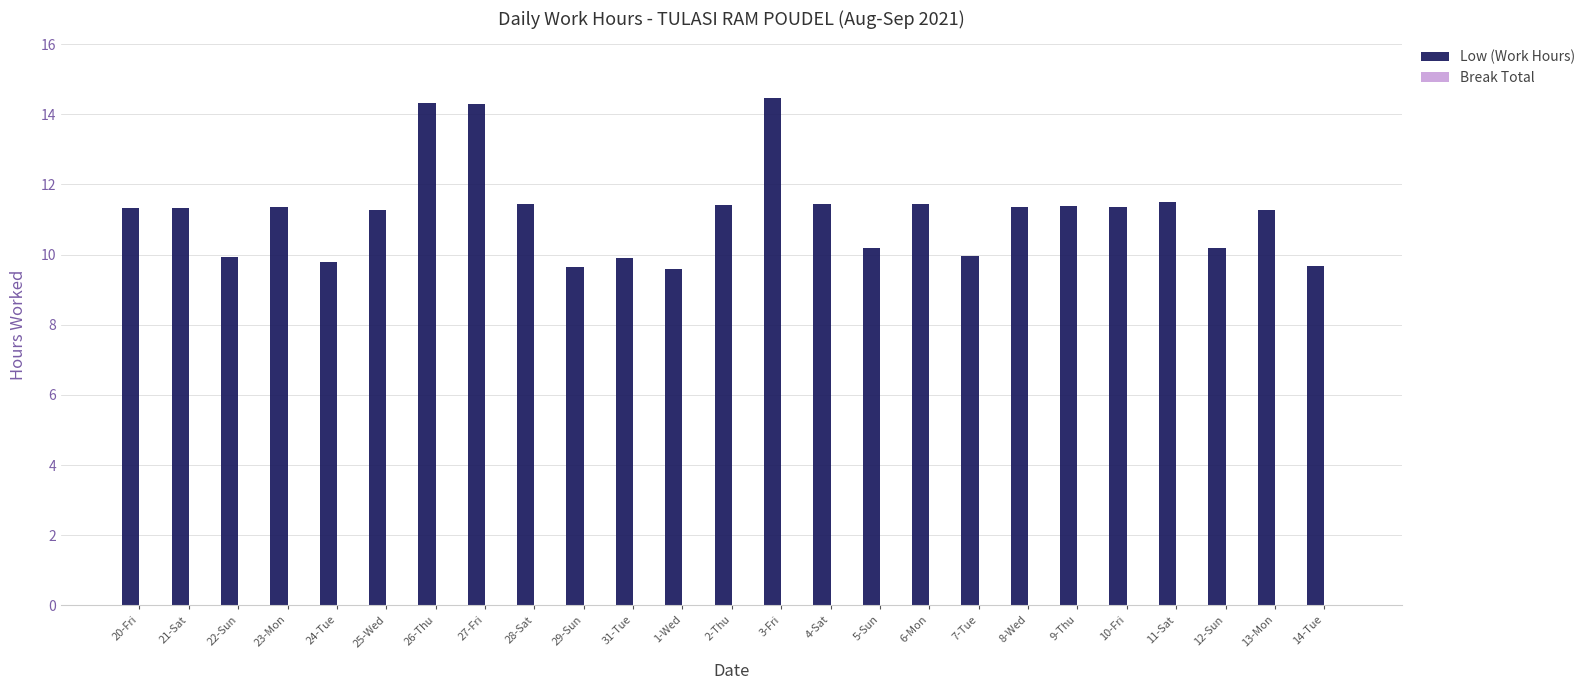

The chart shows a value of 11.3 at 20-Fri. True or false?

True